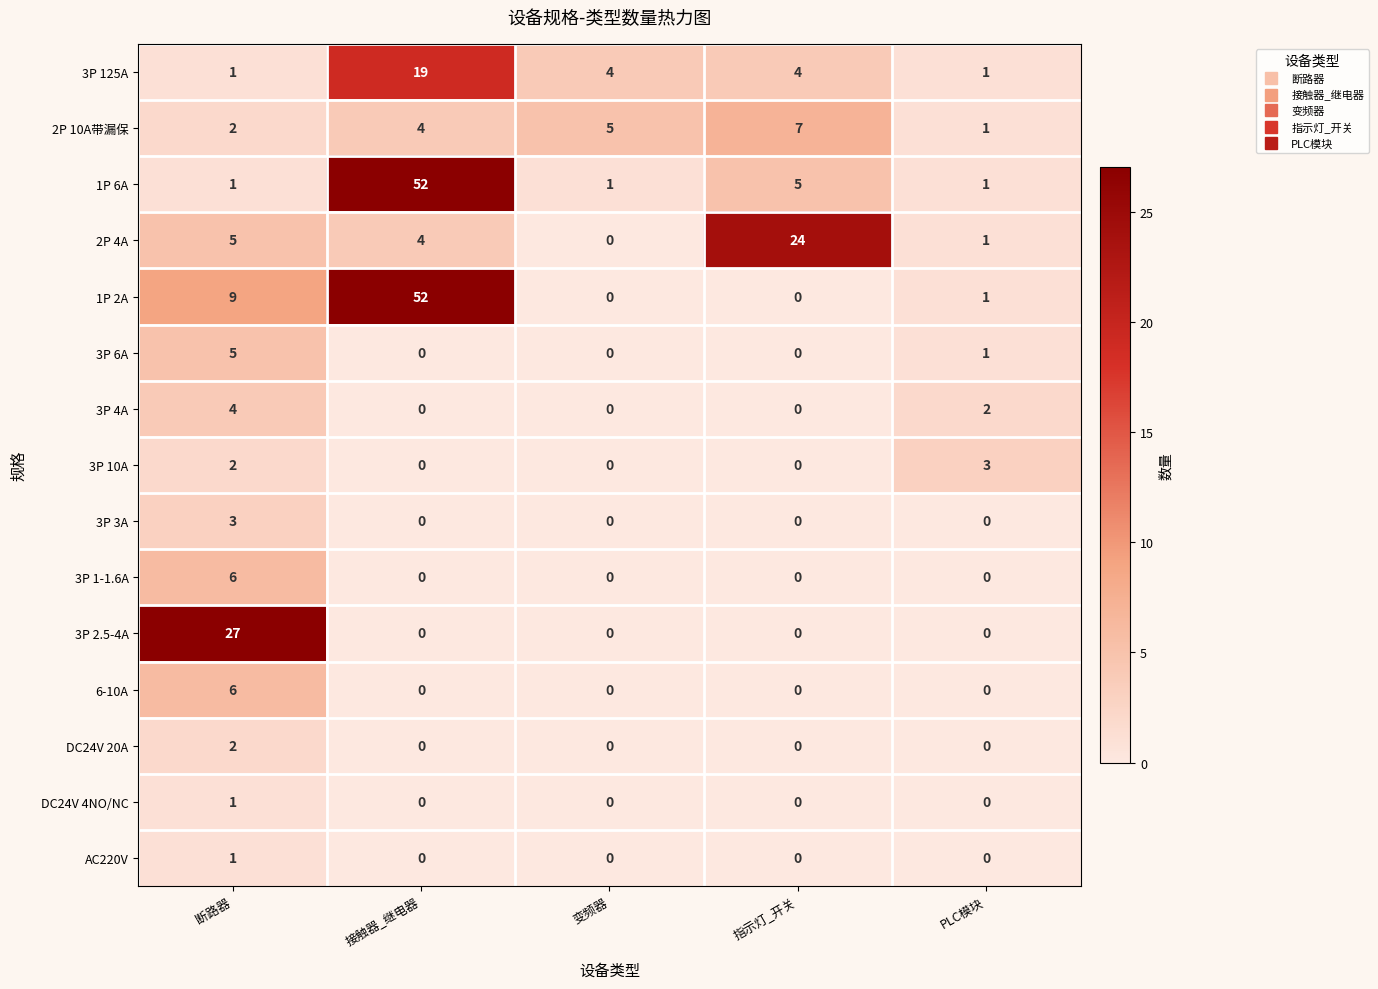

What is the difference between the 3P 125A values at 指示灯_开关 and 断路器?

3